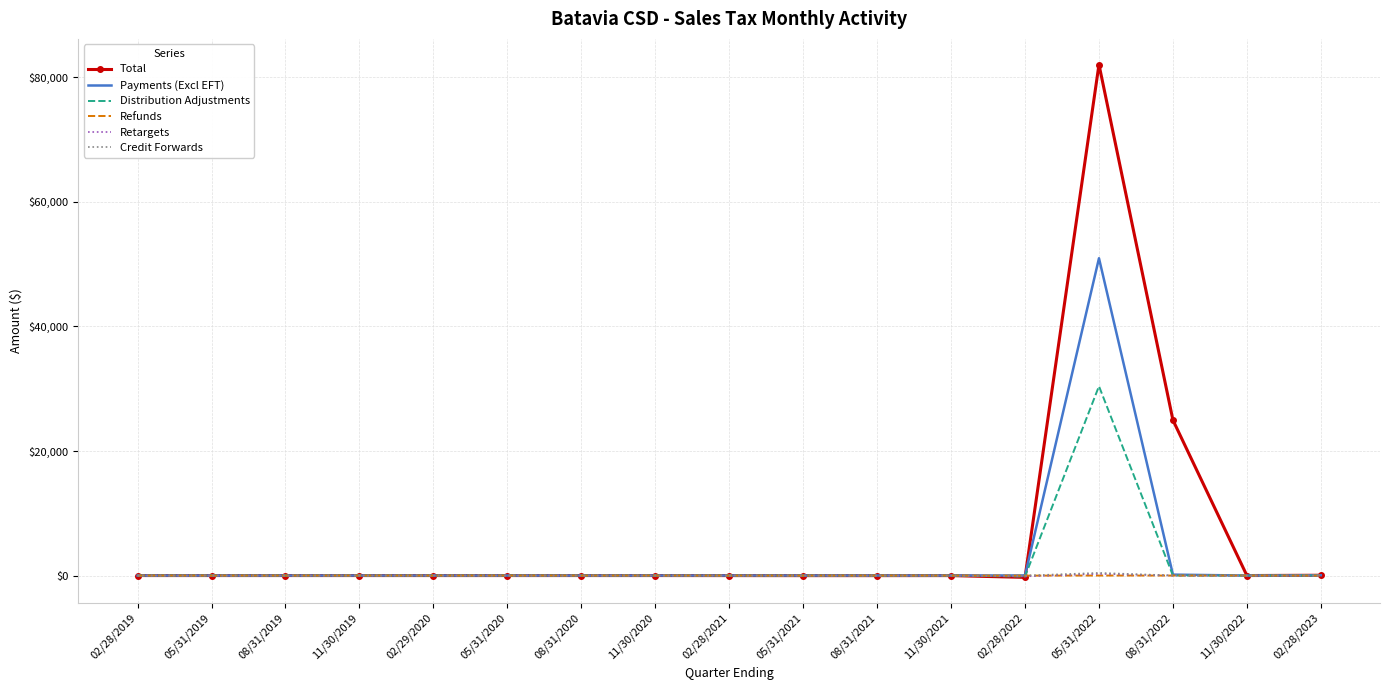

What is the sum of the Credit Forwards values at 05/31/2019 and 02/28/2023?

0.1